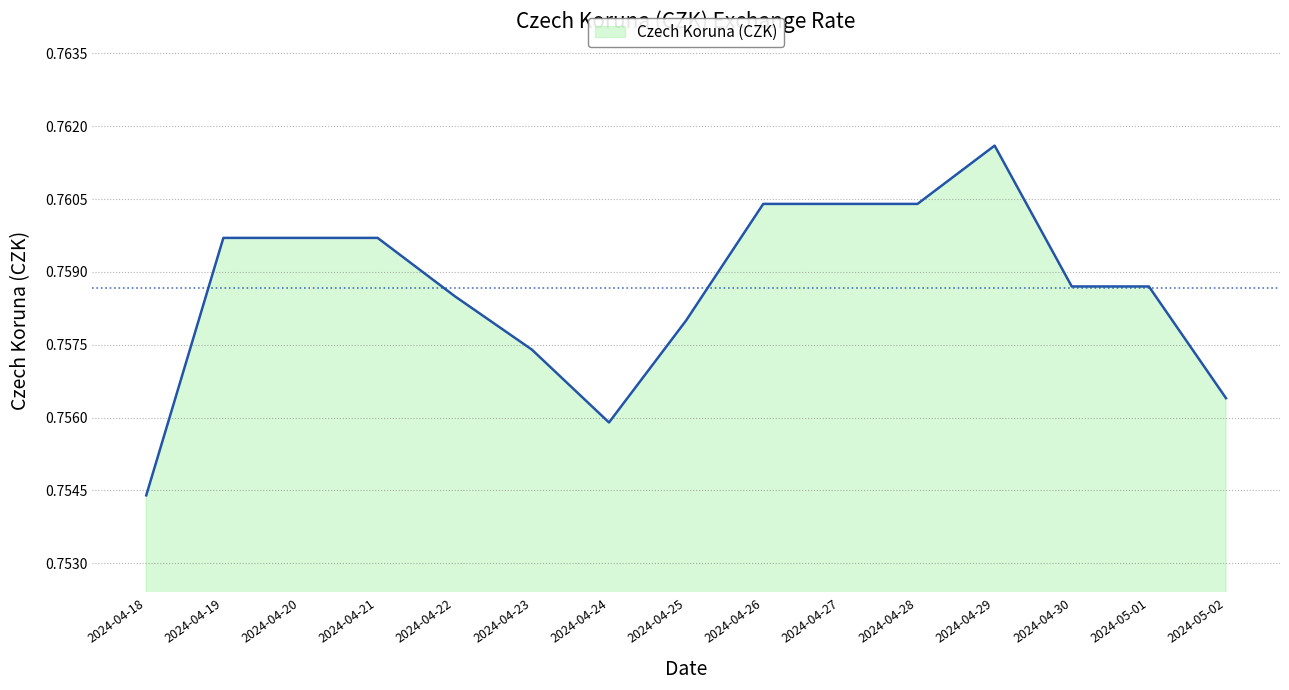

True or false: the data shows 0.5 at 2024-04-21.

False